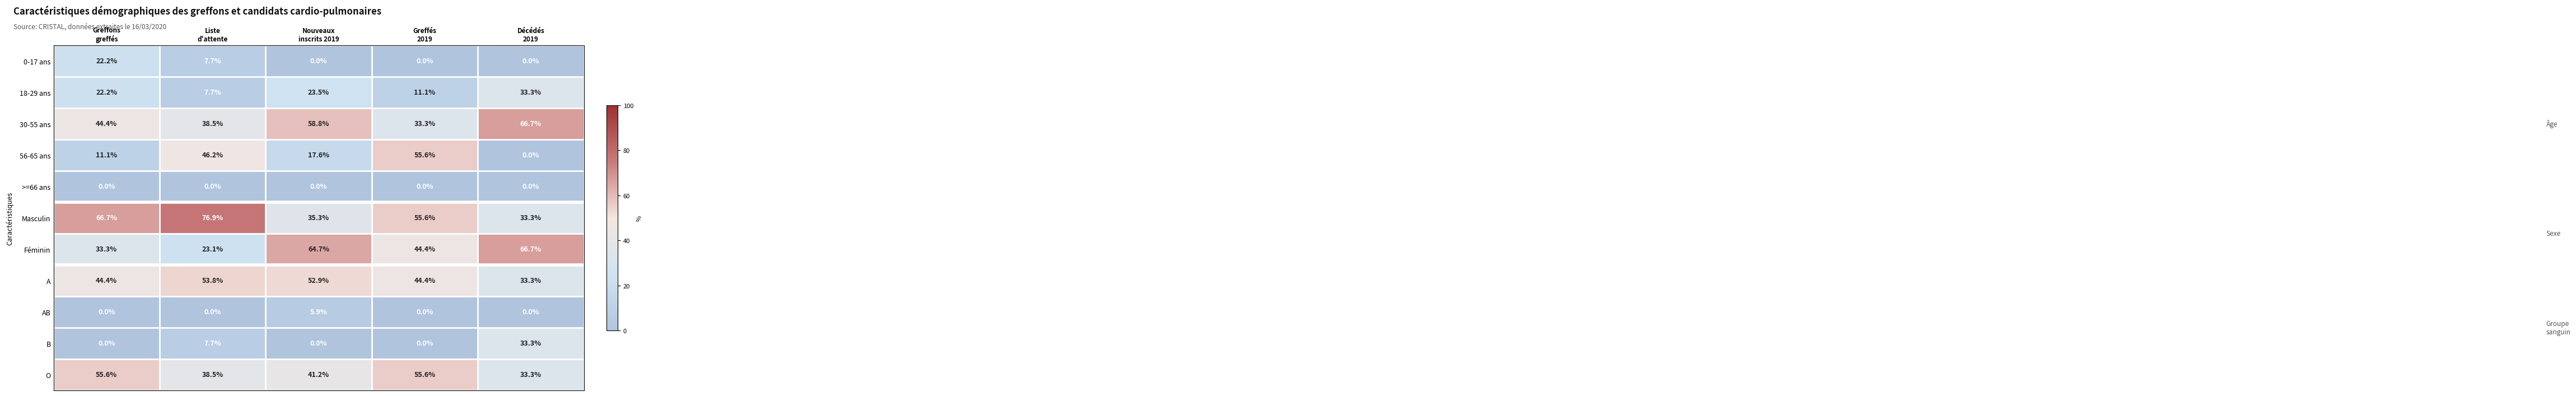

At how many categories does at least one series exceed 58?

4